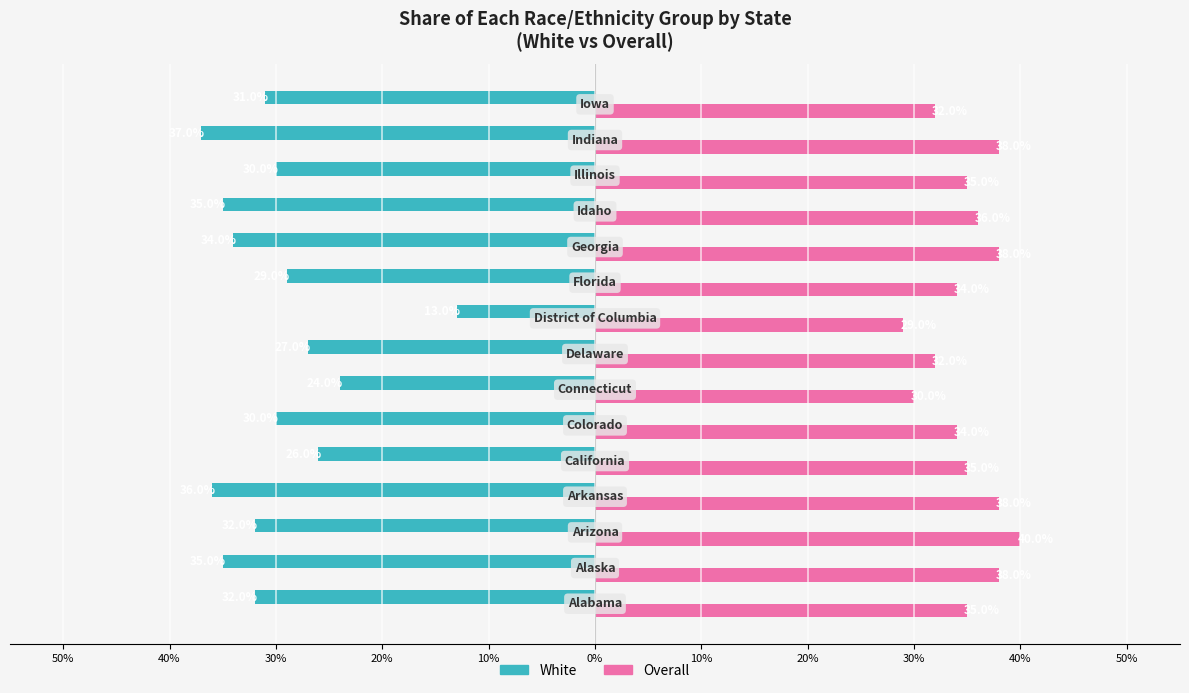

At how many categories does at least one series exceed 0?

15